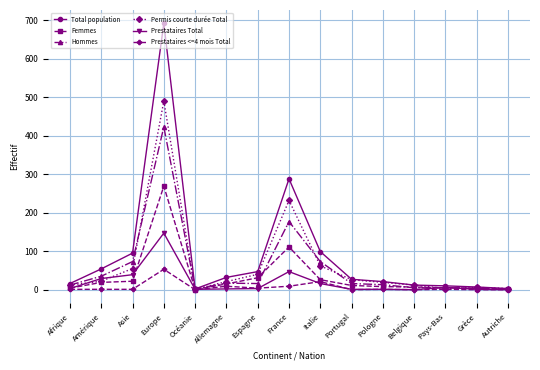

At which label does Femmes first exceed 11?

Amérique